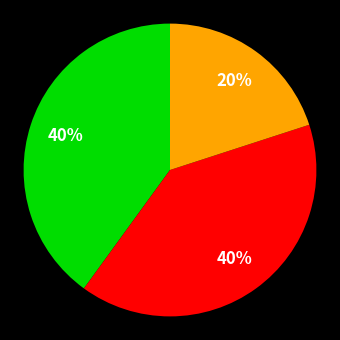

Count the number of slices in the pie.

3